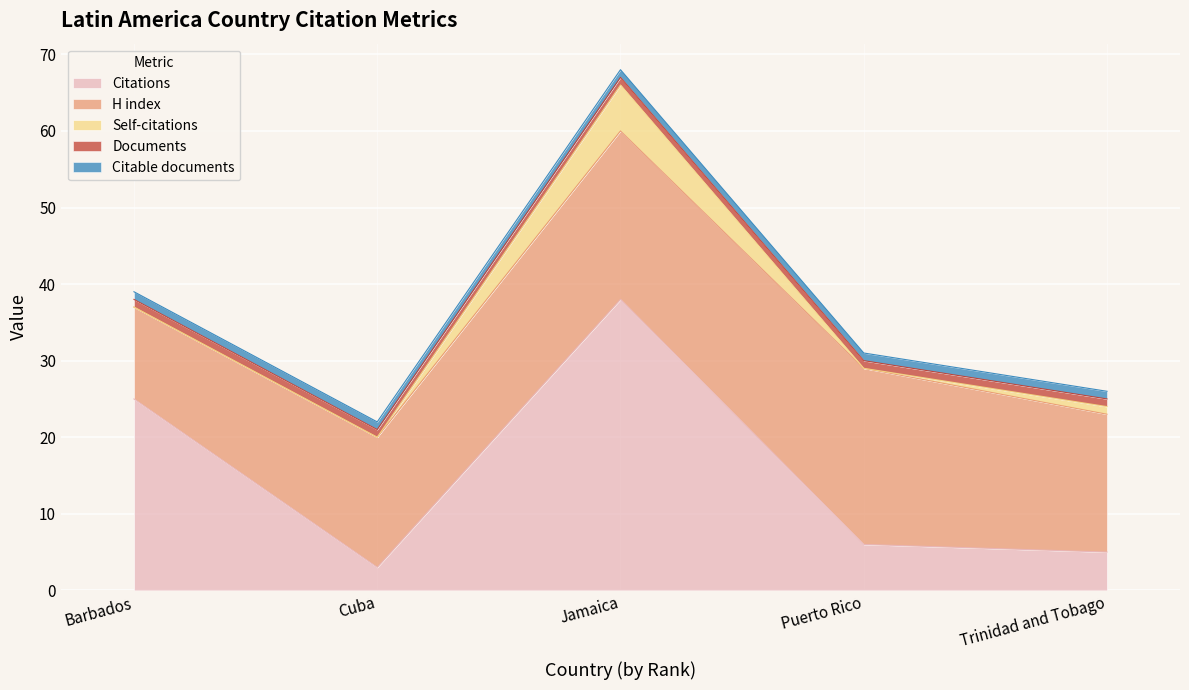

The value of Self-citations at Barbados is 0. True or false?

True